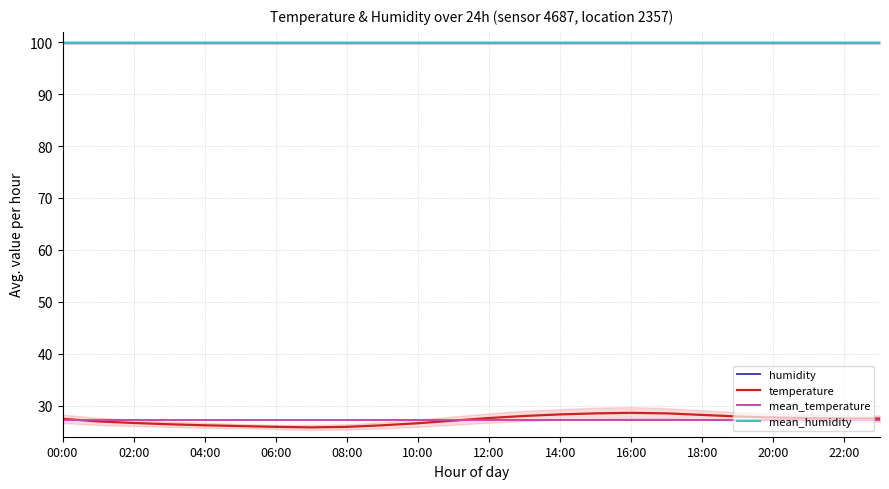

Is this an area chart (filled region under the line)?

No